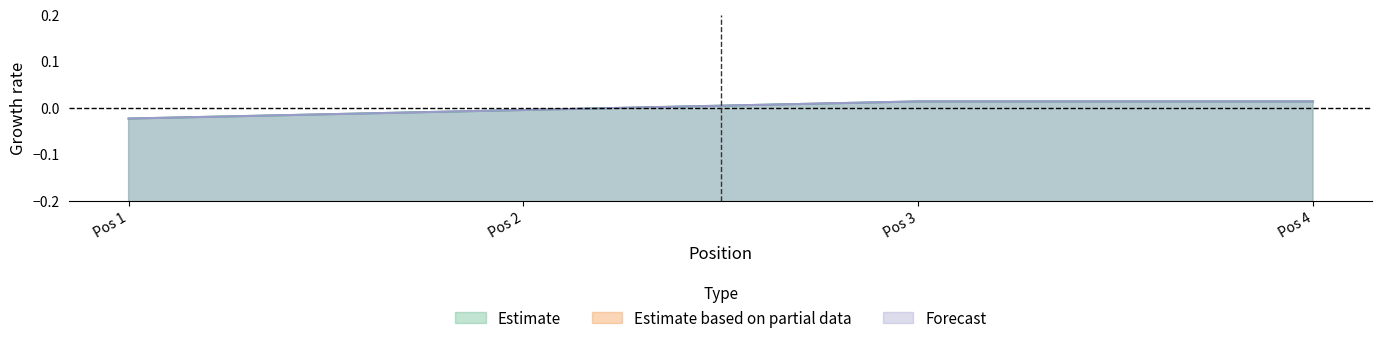

Where does the event_total_score series first go above 0?

Pos 3